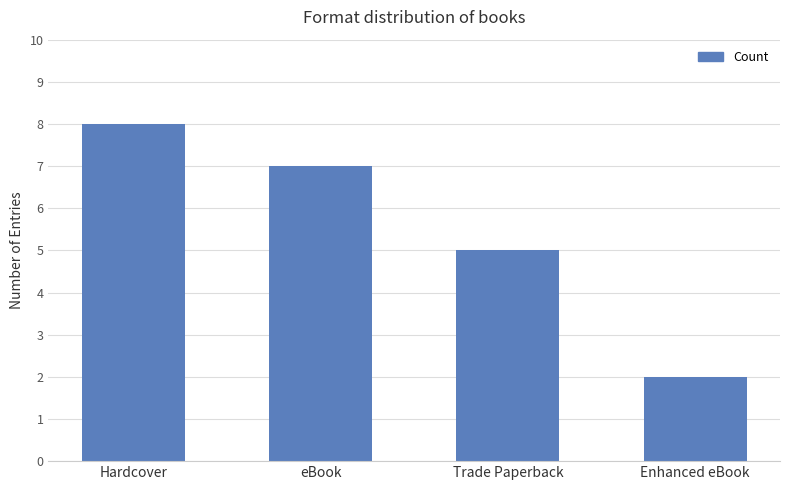

What position from the right is Trade Paperback?

2